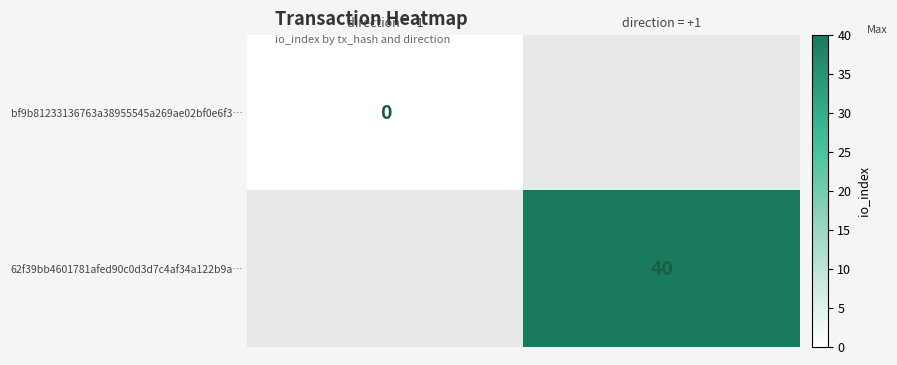

True or false: 62f39bb4601781afed90c0d3d7c4af34a122b9a… has a value of 25 at direction = +1.

False